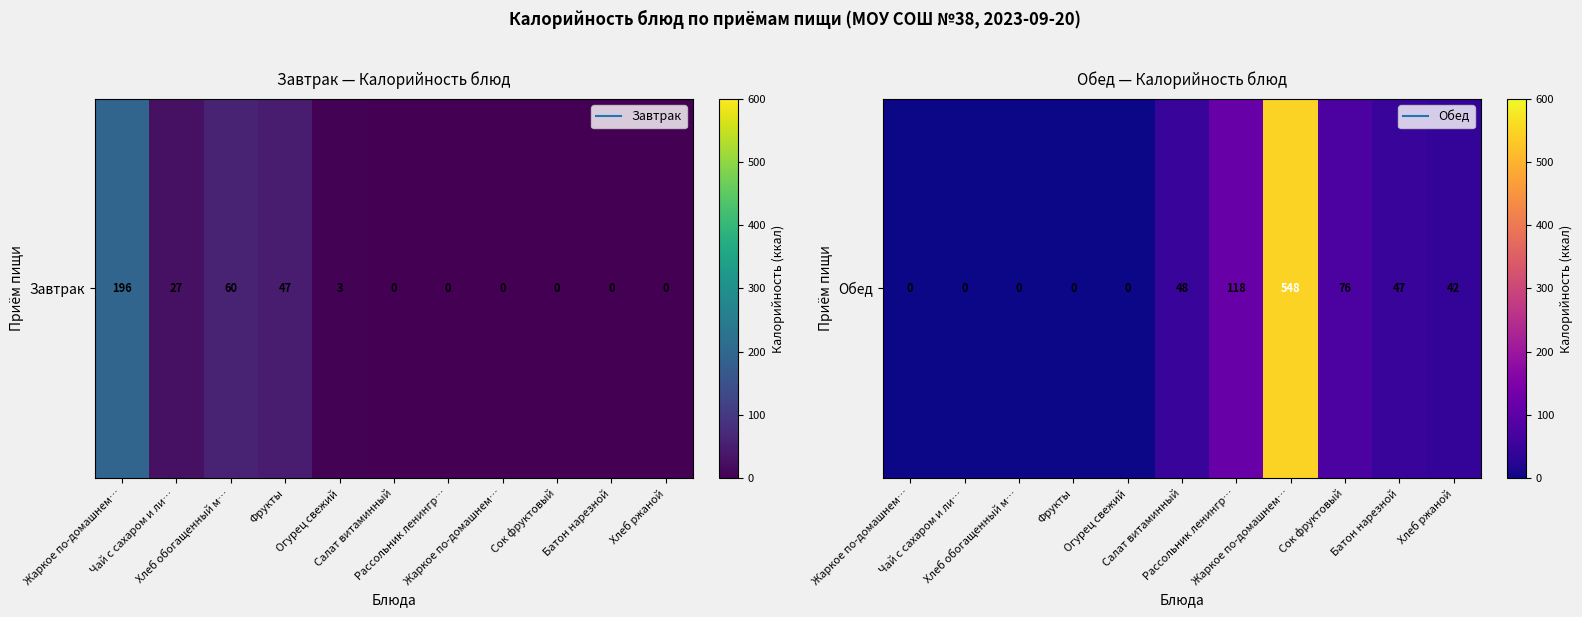

Between Жаркое по-домашнем… and Хлеб обогащенный м…, which is larger?

Жаркое по-домашнем…